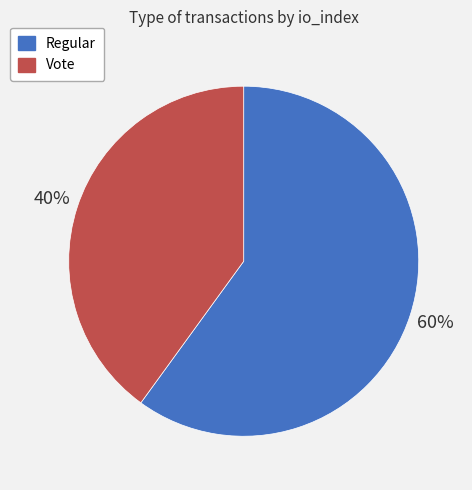

To the nearest percent, what percentage of the pie is Regular?

60%